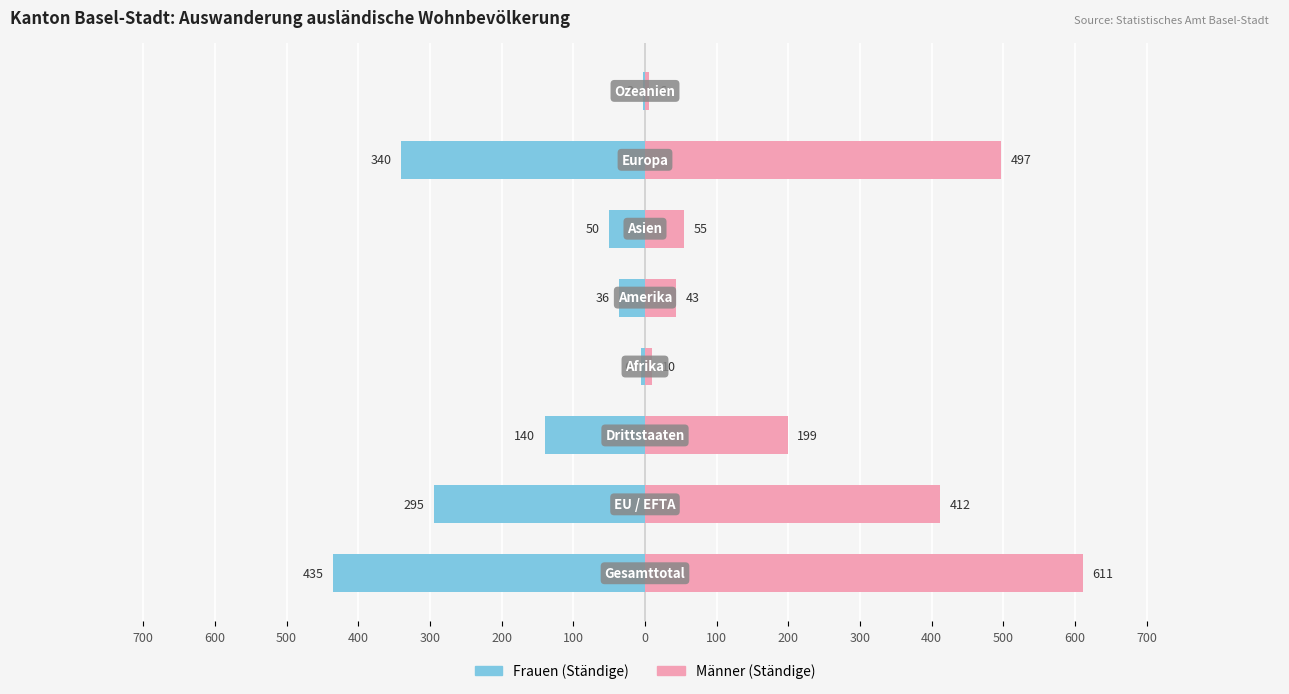

Reading right to left, transcribe all the data shown in this chart.

Frauen (Ständige): -3	-340	-50	-36	-6	-140	-295	-435
Männer (Ständige): 6	497	55	43	10	199	412	611